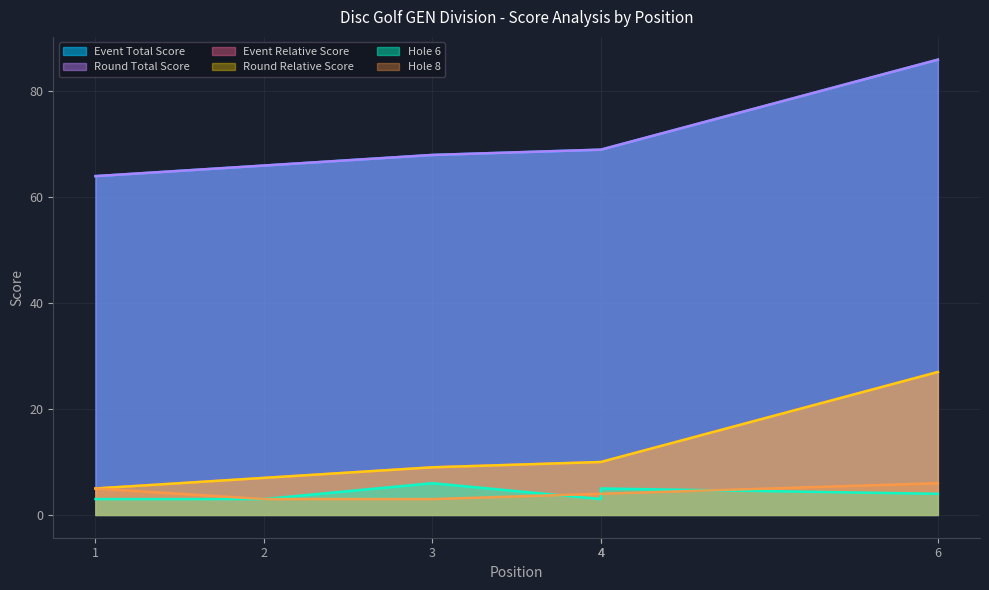

Is the value of event_total_score at 4 greater than the value of hole_6 at 3?

Yes